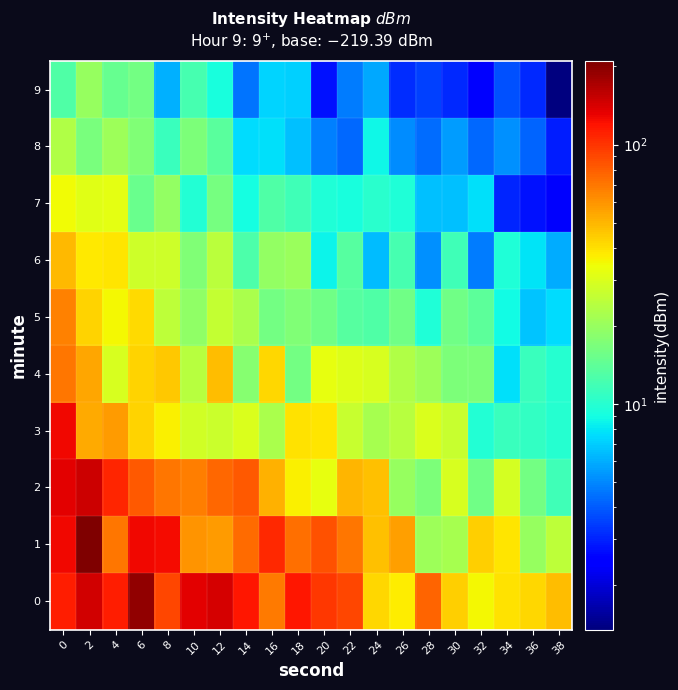

At how many categories does at least one series exceed 135?

3